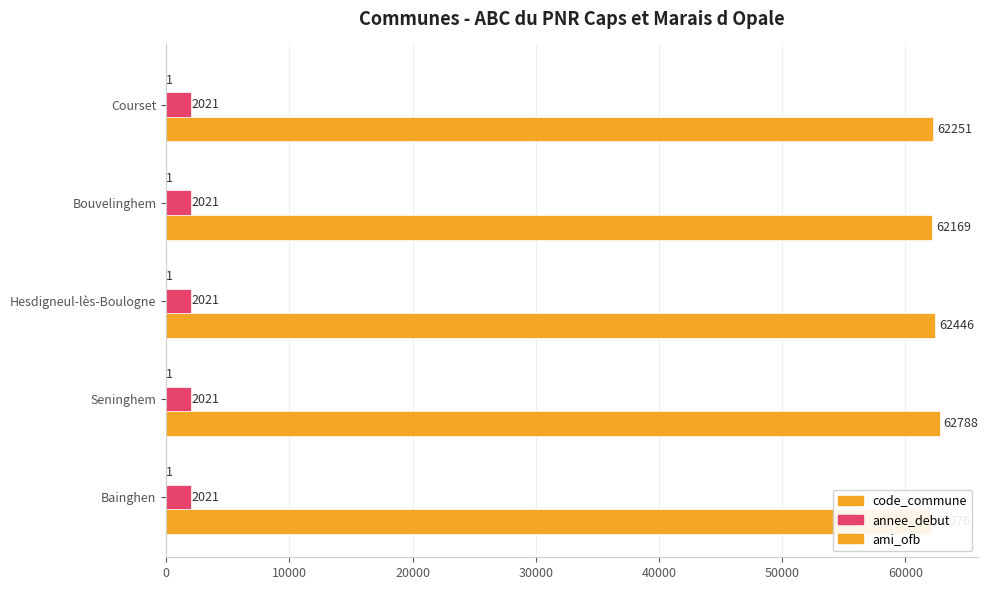

Is the value of ami_ofb at 0 greater than the value of annee_debut at 0?

No